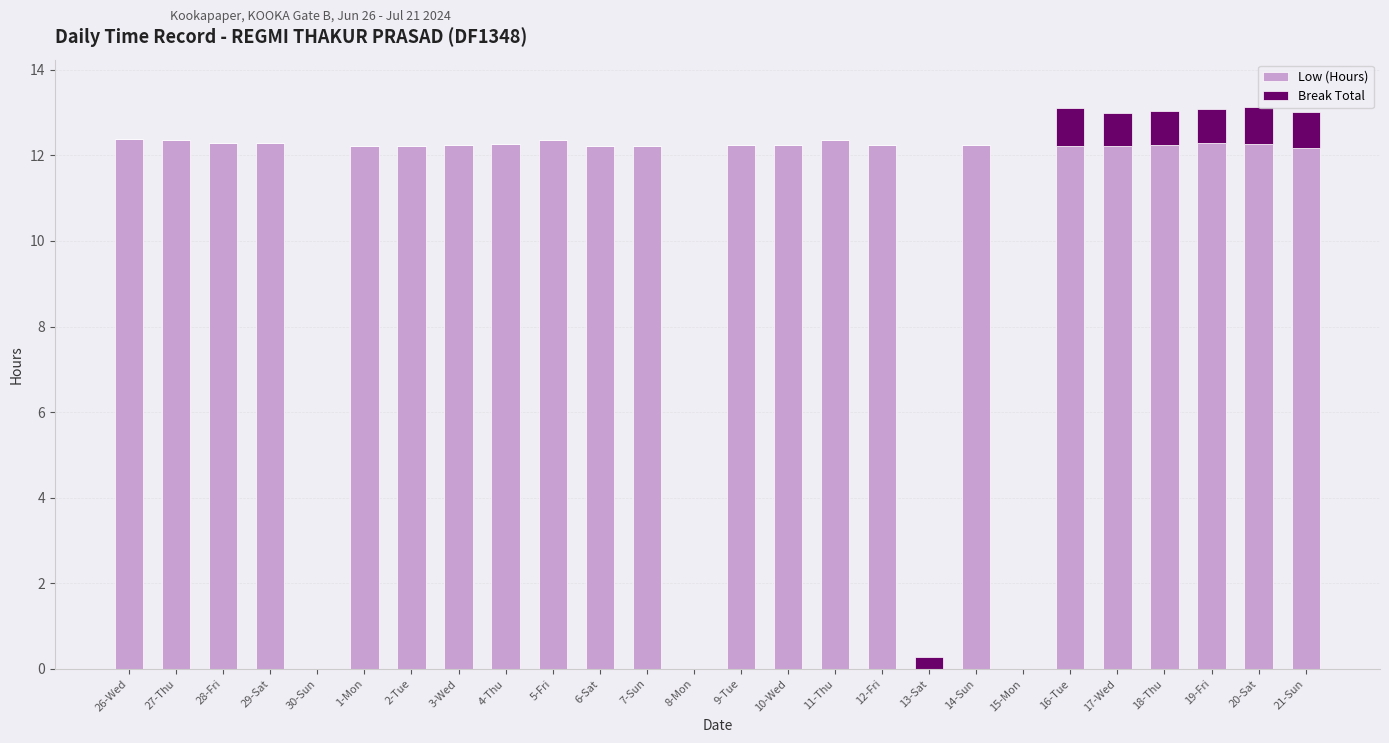

True or false: Low (Hours) has a value of 18.7 at 12-Fri.

False